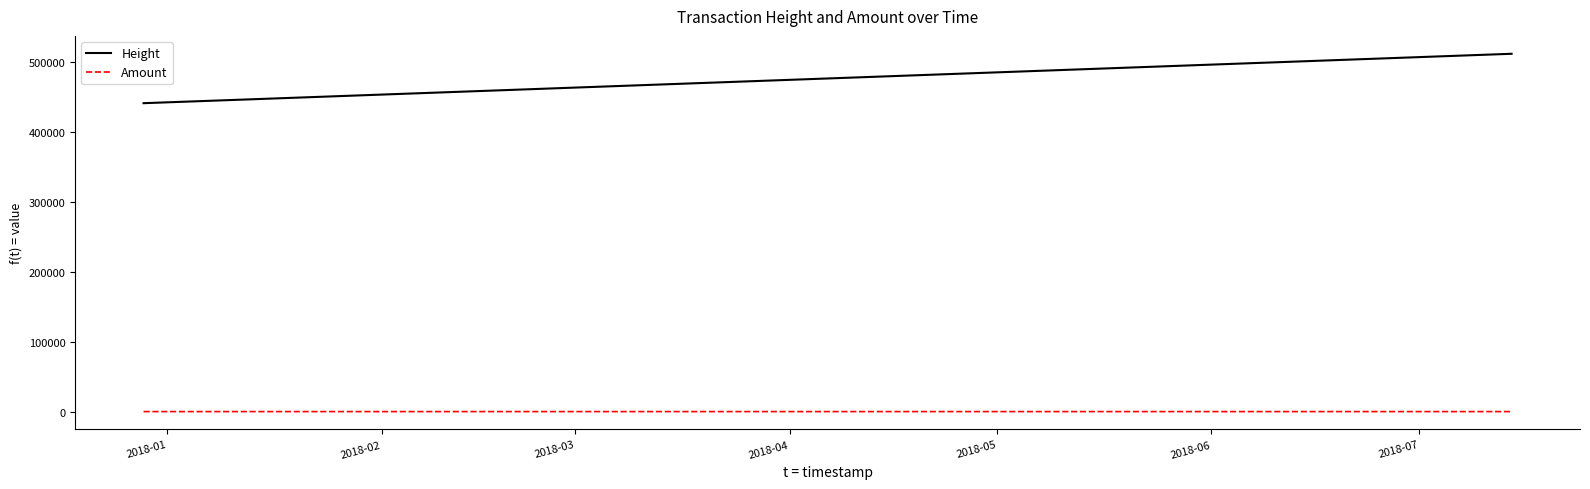

What is the highest value of the Height series?

511971.0